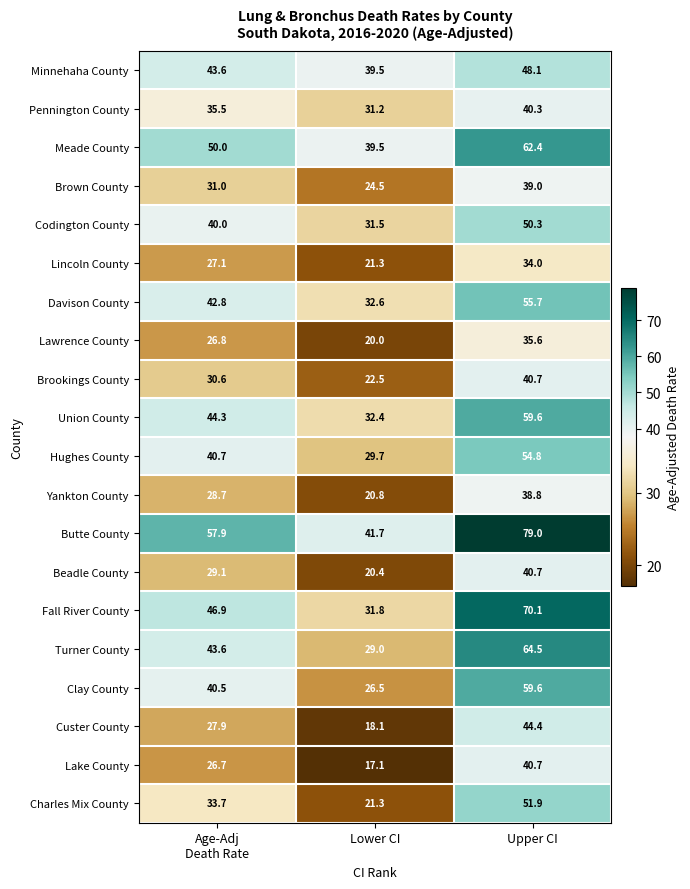

What is the approximate value of Codington County at Lower CI?

31.5